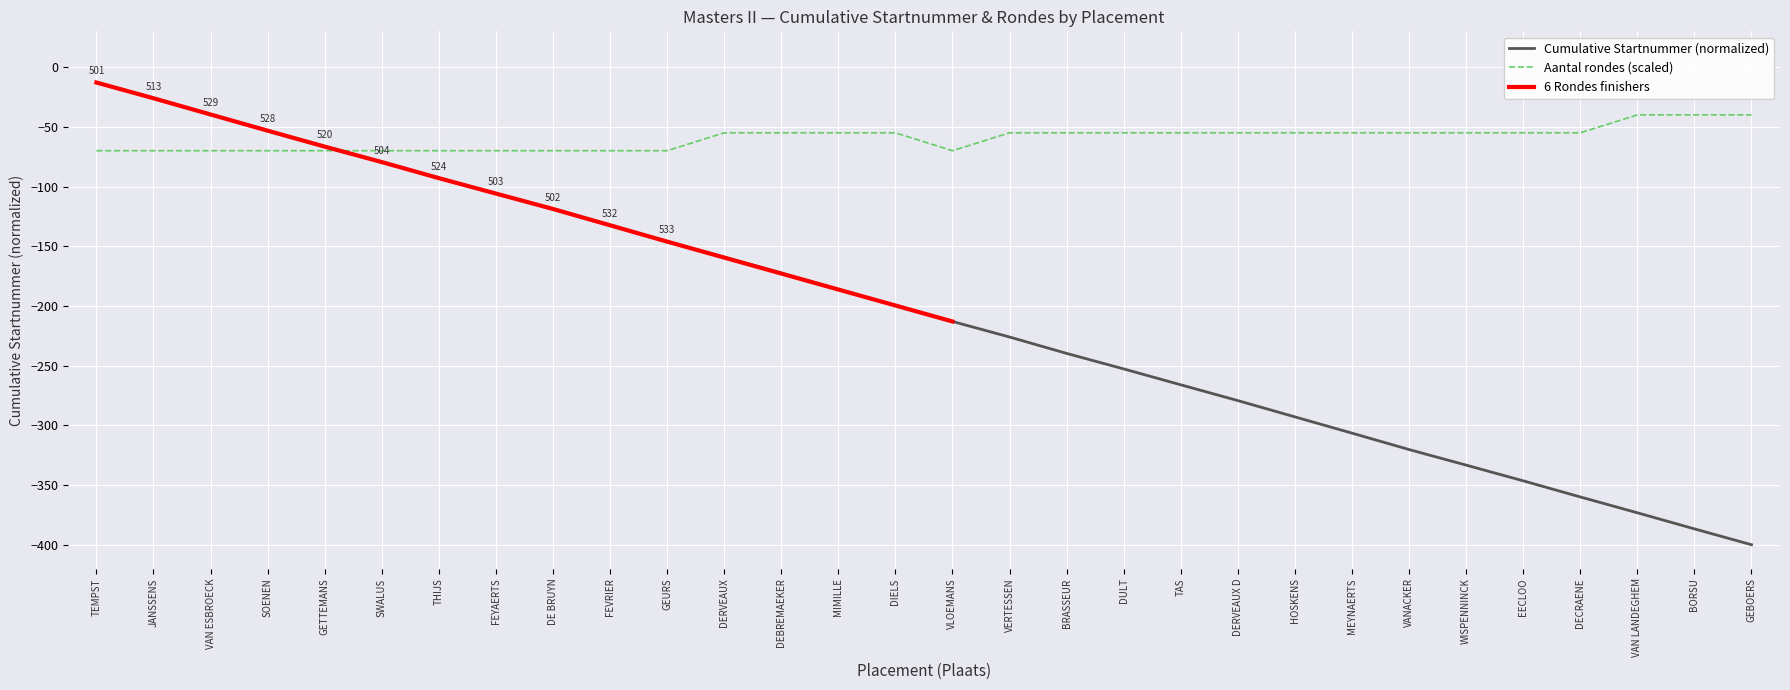

What is the minimum value for Cumulative Startnummer (normalized)?

-400.0